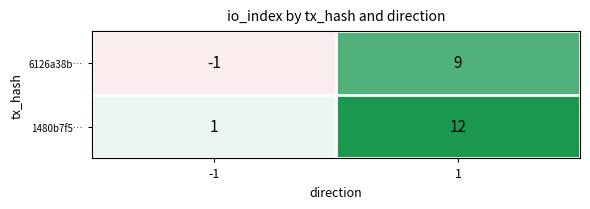

Which series has the largest total across all categories?

1480b7f5…